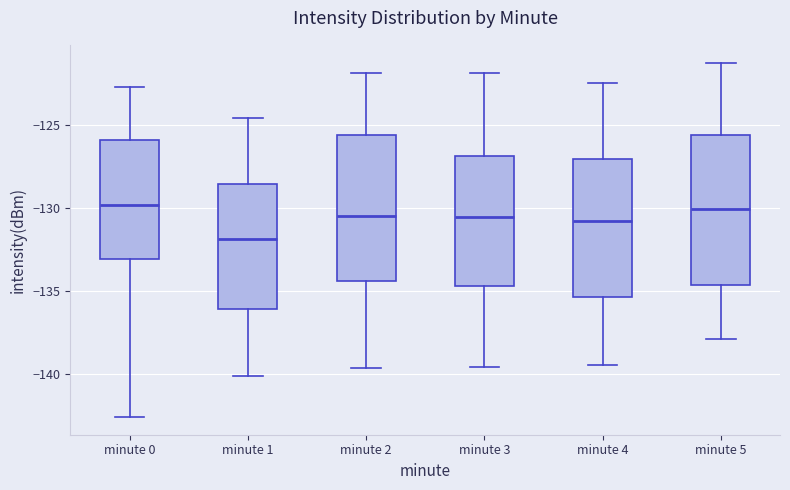

Reading left to right, read every box against the y-axis: the position of its median line, the range the box covers, and the ends of its whiskers. The values are not printed on the chart, so give them approximately, as read against the axis.

minute 0: median -130.0, box -133.0 to -126.0, whiskers -142.5 to -122.5
minute 1: median -132.0, box -136.0 to -128.5, whiskers -140.0 to -124.5
minute 2: median -130.5, box -134.5 to -125.5, whiskers -139.5 to -122.0
minute 3: median -130.5, box -134.5 to -127.0, whiskers -139.5 to -122.0
minute 4: median -131.0, box -135.5 to -127.0, whiskers -139.5 to -122.5
minute 5: median -130.0, box -134.5 to -125.5, whiskers -138.0 to -121.0